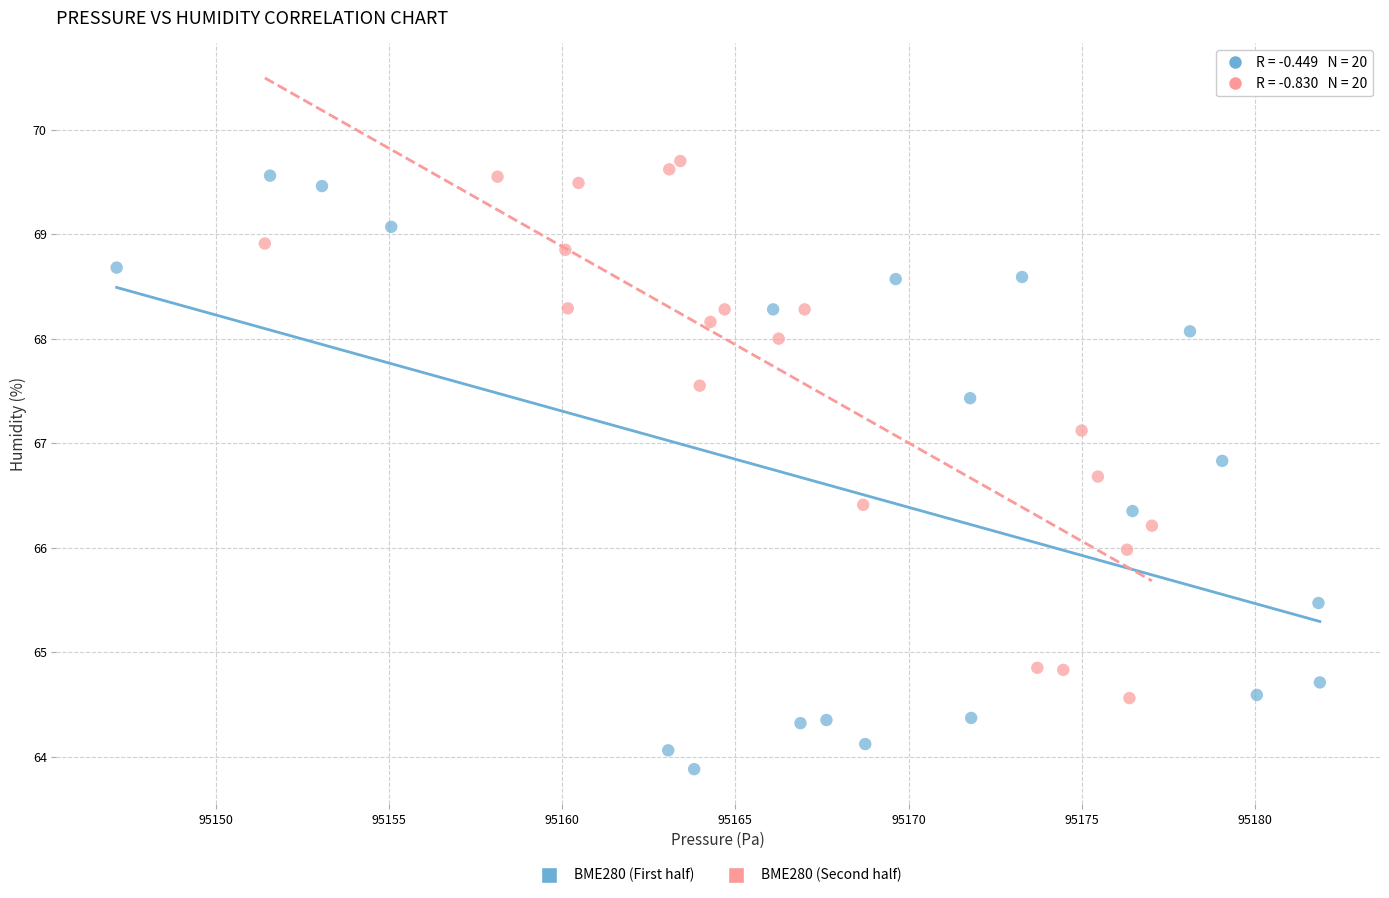

Which series has the largest Y range (max minus min)?

BME280 (First half)